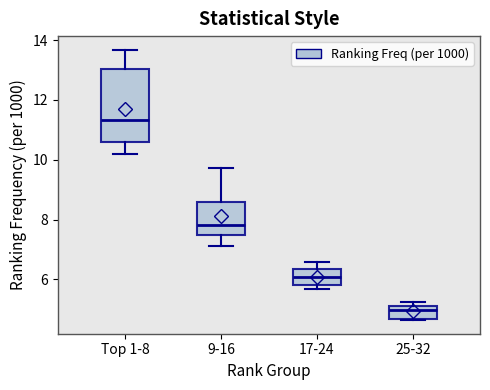

Where is the lower edge of the box for Top 1-8 on the y-axis? The values are not printed on the chart, so give them approximately, as read against the axis.

10.6